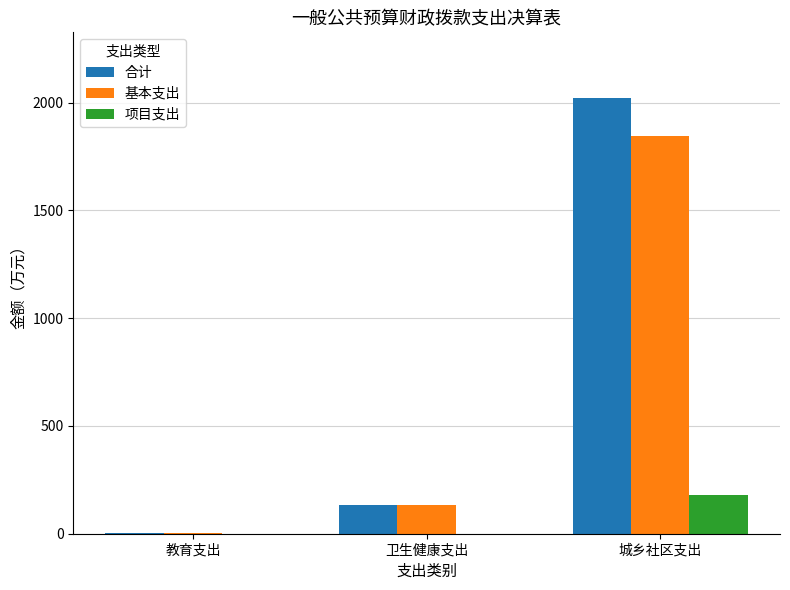

Where is 基本支出 nearest to the value 924?

卫生健康支出